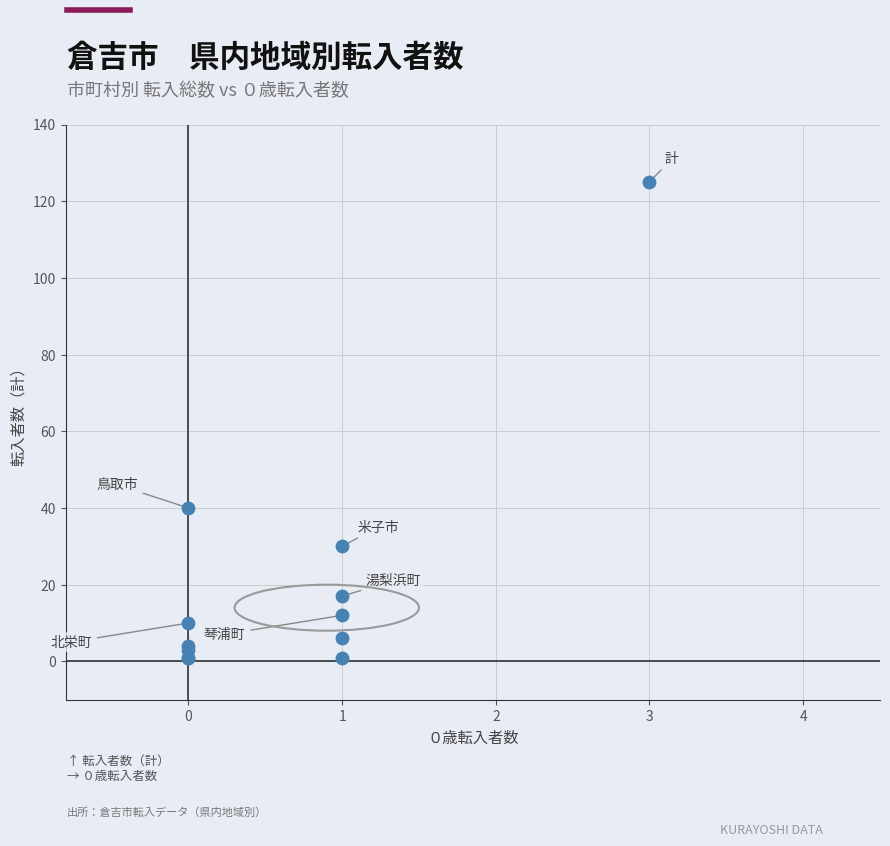

What Y value in the scatter plot is closest to 63?

40